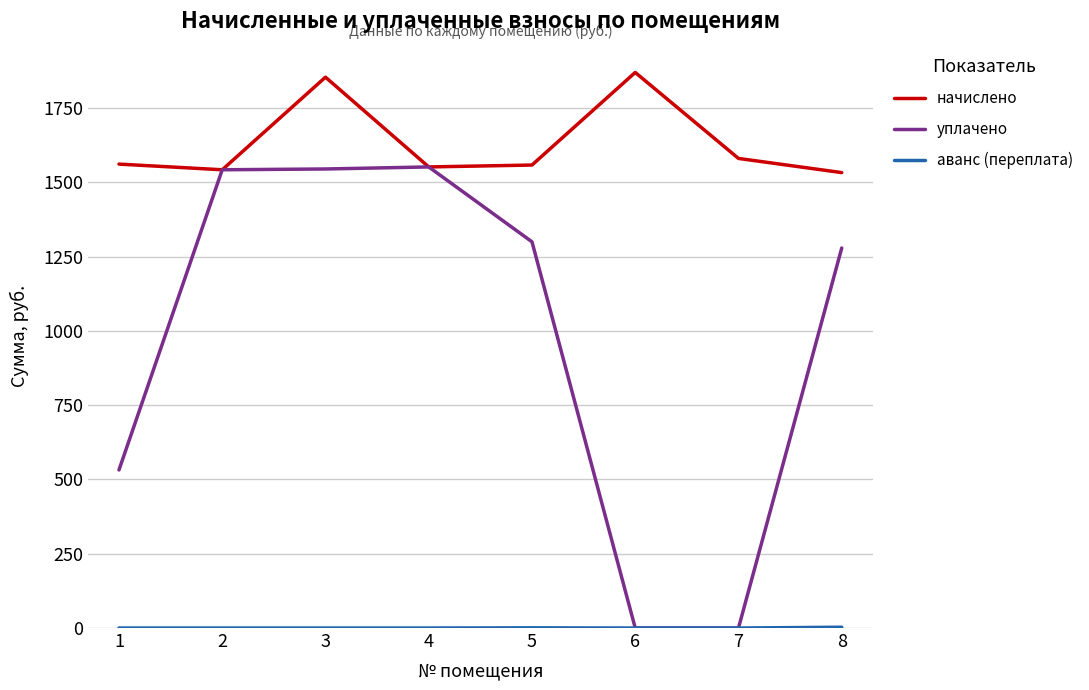

Which series changed the most between 4 and 7?

уплачено